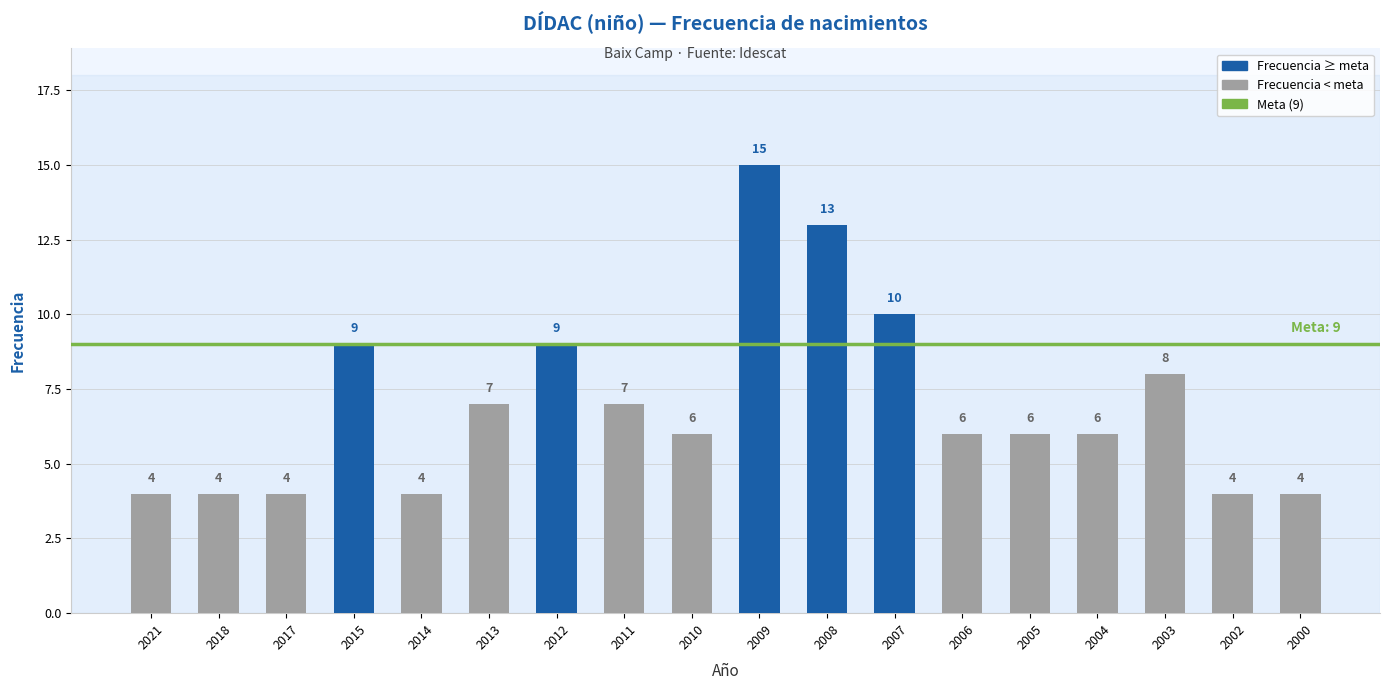

Reading left to right, what are all the values shown in this chart?

4	4	4	9	4	7	9	7	6	15	13	10	6	6	6	8	4	4